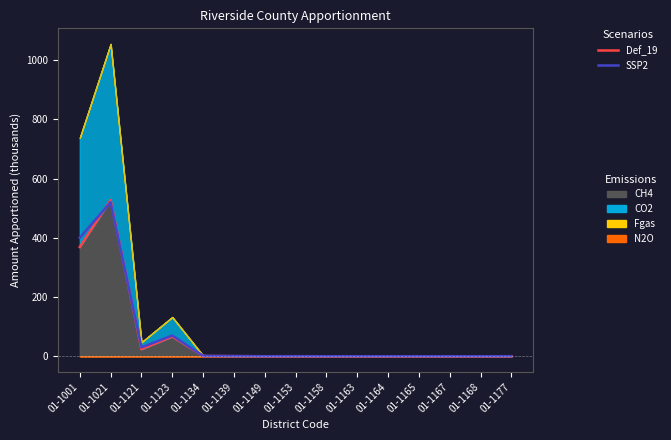

How many interior local valleys does the Def_19 series have?

5